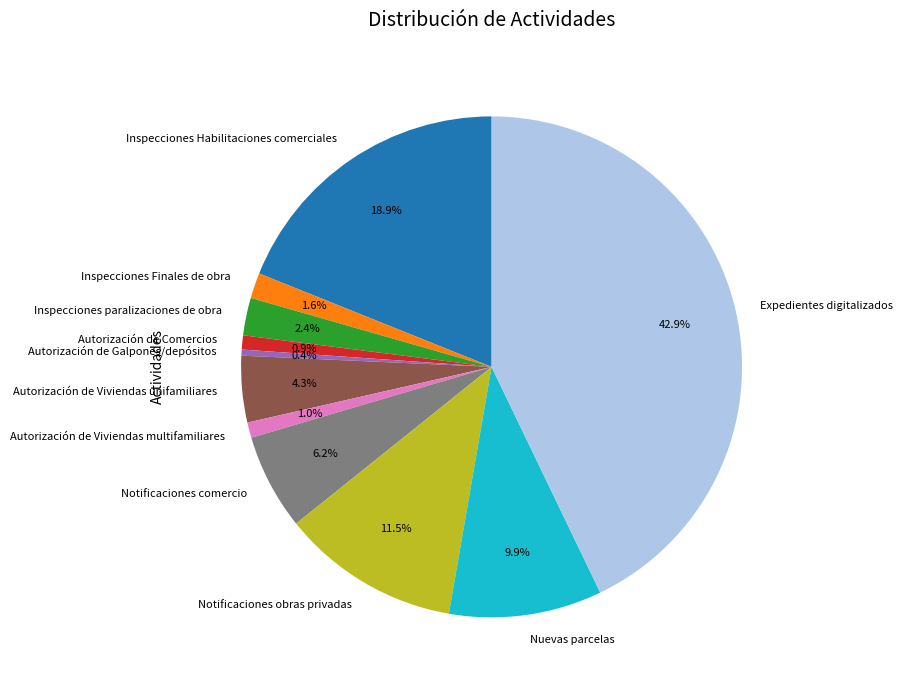

What percentage is NOT represented by Autorización de Comercios?

99.1%